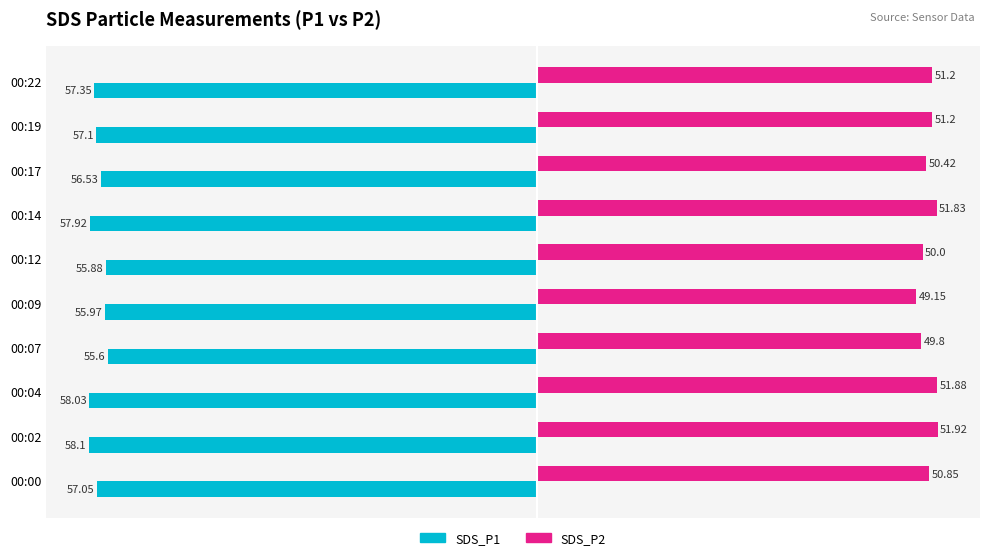

How many data points does each series have?

10